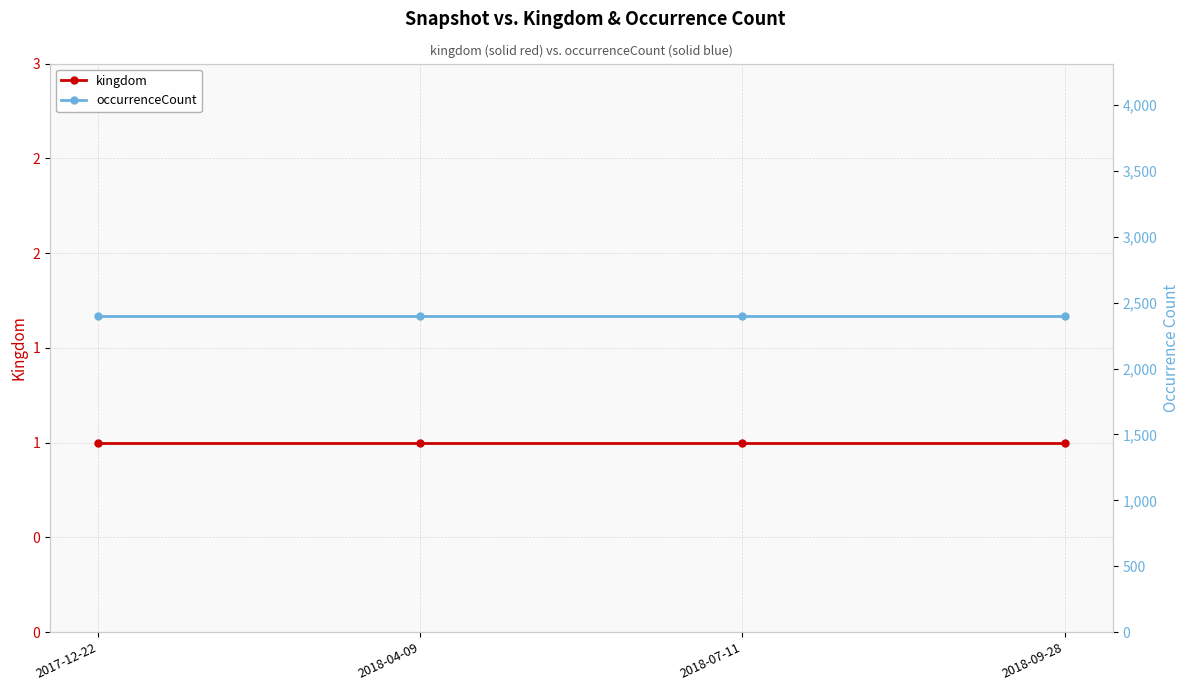

The value of kingdom at 2017-12-22 is 1. True or false?

True